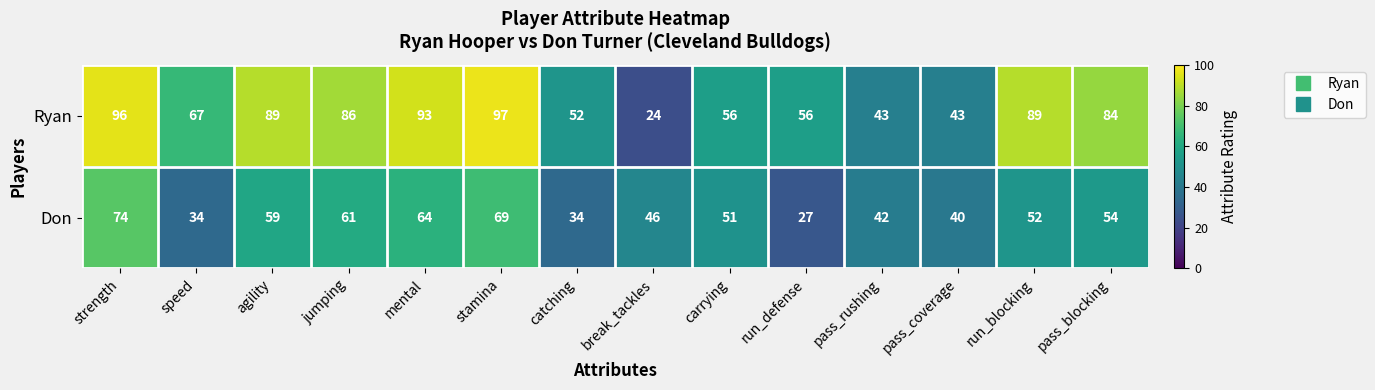

What is the minimum value shown in the chart?

24